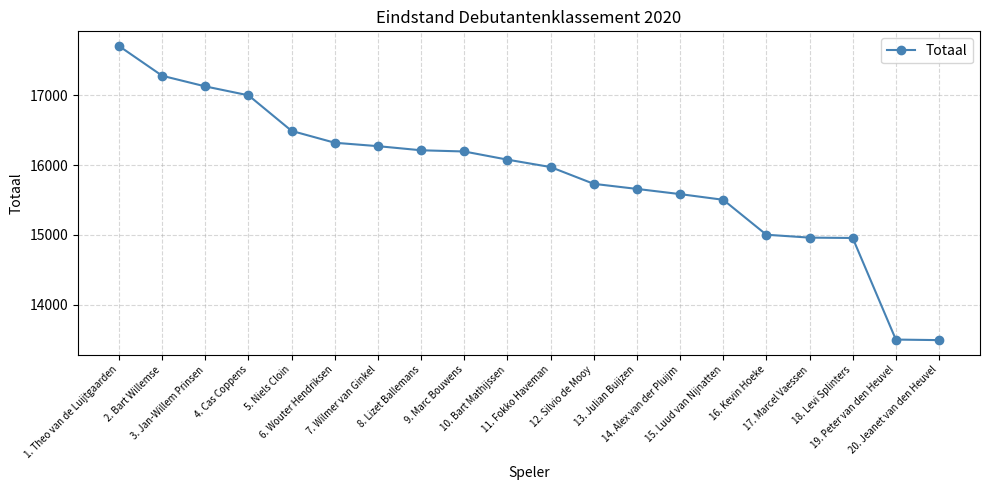

Which has a higher value, 14. Alex van der Pluijm or 1. Theo van de Luijtgaarden?

1. Theo van de Luijtgaarden